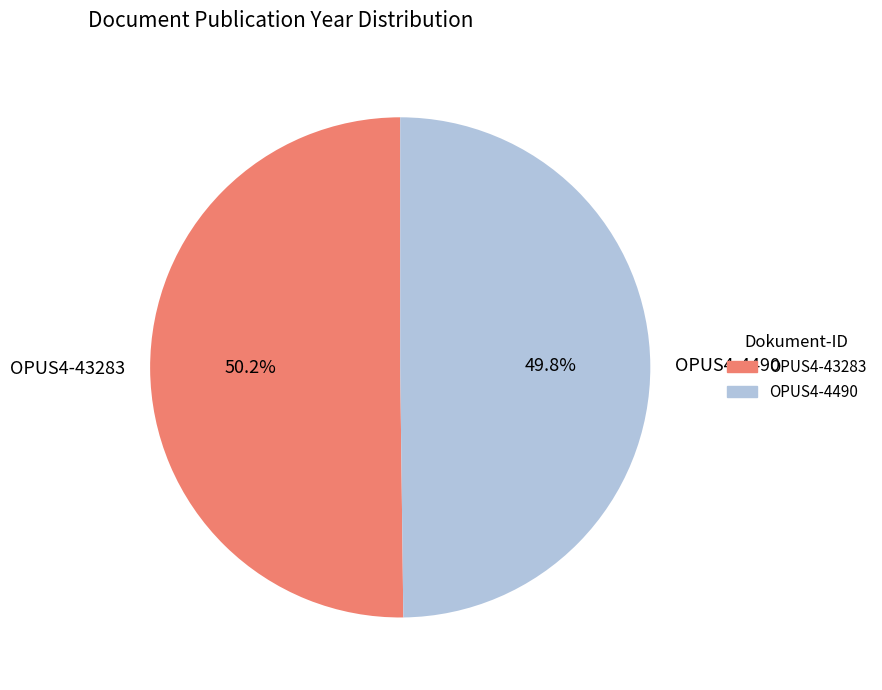

To the nearest percent, what portion does OPUS4-43283 represent?

50%